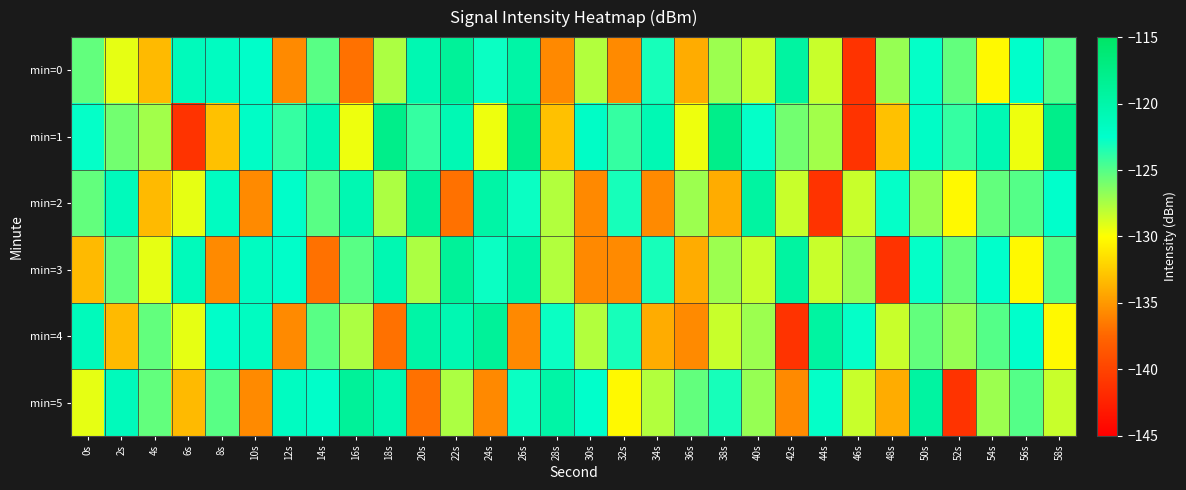

Reading left to right, what are all the values shown in this chart?

min=0: 0s=-125.4	2s=-129.3	4s=-133.4	6s=-121.3	8s=-121.8	10s=-122.3	12s=-135.7	14s=-125.1	16s=-136.9	18s=-127.6	20s=-120.7	22s=-118.8	24s=-122.8	26s=-119.8	28s=-135.8	30s=-127.7	32s=-135.7	34s=-123.2	36s=-134.0	38s=-127.1	40s=-128.4	42s=-119.4	44s=-128.4	46s=-141.1	48s=-126.9	50s=-122.7	52s=-125.4	54s=-130.3	56s=-122.5	58s=-125.0
min=1: 0s=-122.7	2s=-125.9	4s=-127.3	6s=-141.2	8s=-133.0	10s=-122.1	12s=-124.1	14s=-120.8	16s=-129.5	18s=-117.7	20s=-124.1	22s=-120.8	24s=-129.5	26s=-117.7	28s=-133.0	30s=-122.1	32s=-124.1	34s=-120.8	36s=-129.5	38s=-117.7	40s=-122.7	42s=-125.9	44s=-127.3	46s=-141.2	48s=-133.0	50s=-122.1	52s=-124.1	54s=-120.8	56s=-129.5	58s=-117.7
min=2: 0s=-125.4	2s=-121.3	4s=-133.4	6s=-129.3	8s=-121.8	10s=-135.7	12s=-122.3	14s=-125.1	16s=-120.7	18s=-127.6	20s=-118.8	22s=-136.9	24s=-119.8	26s=-122.8	28s=-127.7	30s=-135.8	32s=-123.2	34s=-135.7	36s=-127.1	38s=-134.0	40s=-119.4	42s=-128.4	44s=-141.1	46s=-128.4	48s=-122.7	50s=-126.9	52s=-130.3	54s=-125.4	56s=-125.0	58s=-122.5
min=3: 0s=-133.4	2s=-125.4	4s=-129.3	6s=-121.3	8s=-135.7	10s=-121.8	12s=-122.3	14s=-136.9	16s=-125.1	18s=-120.7	20s=-127.6	22s=-118.8	24s=-122.8	26s=-119.8	28s=-127.7	30s=-135.8	32s=-135.7	34s=-123.2	36s=-134.0	38s=-127.1	40s=-128.4	42s=-119.4	44s=-128.4	46s=-126.9	48s=-141.1	50s=-122.7	52s=-125.4	54s=-122.5	56s=-130.3	58s=-125.0
min=4: 0s=-121.3	2s=-133.4	4s=-125.4	6s=-129.3	8s=-122.3	10s=-121.8	12s=-135.7	14s=-125.1	16s=-127.6	18s=-136.9	20s=-119.8	22s=-120.7	24s=-118.8	26s=-135.8	28s=-122.8	30s=-127.7	32s=-123.2	34s=-134.0	36s=-135.7	38s=-128.4	40s=-127.1	42s=-141.1	44s=-119.4	46s=-122.7	48s=-128.4	50s=-125.4	52s=-126.9	54s=-125.0	56s=-122.5	58s=-130.3
min=5: 0s=-129.3	2s=-121.3	4s=-125.4	6s=-133.4	8s=-125.1	10s=-135.7	12s=-121.8	14s=-122.3	16s=-118.8	18s=-120.7	20s=-136.9	22s=-127.6	24s=-135.8	26s=-122.8	28s=-119.8	30s=-122.5	32s=-130.3	34s=-127.7	36s=-125.4	38s=-123.2	40s=-126.9	42s=-135.7	44s=-122.7	46s=-128.4	48s=-134.0	50s=-119.4	52s=-141.1	54s=-127.1	56s=-125.0	58s=-128.4